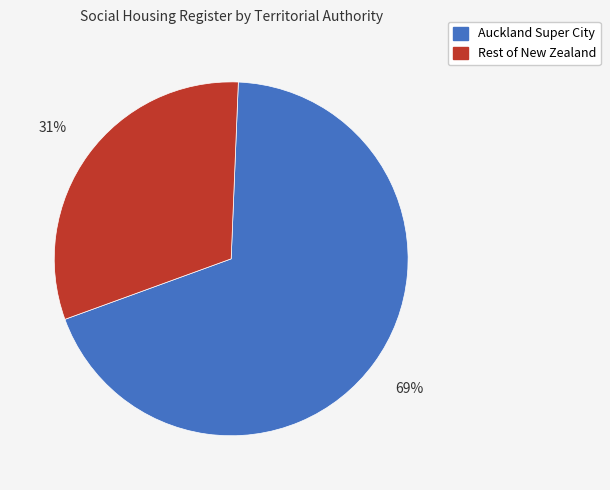

To the nearest percent, what is the difference between the largest and smallest slice percentages?

38%